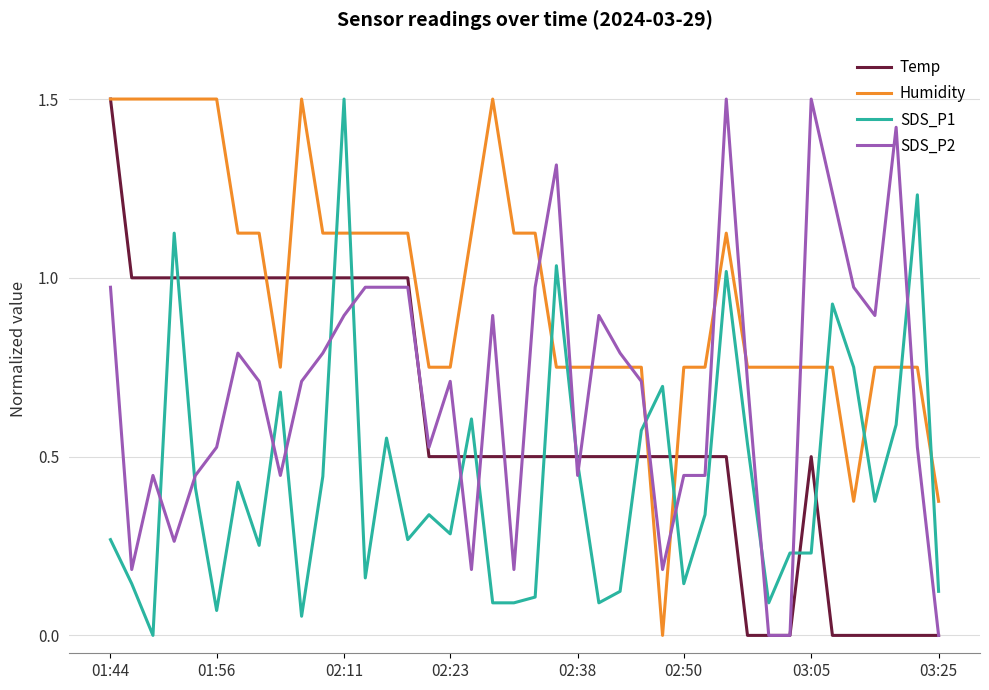

True or false: SDS_P2 and SDS_P1 cross at least once.

True